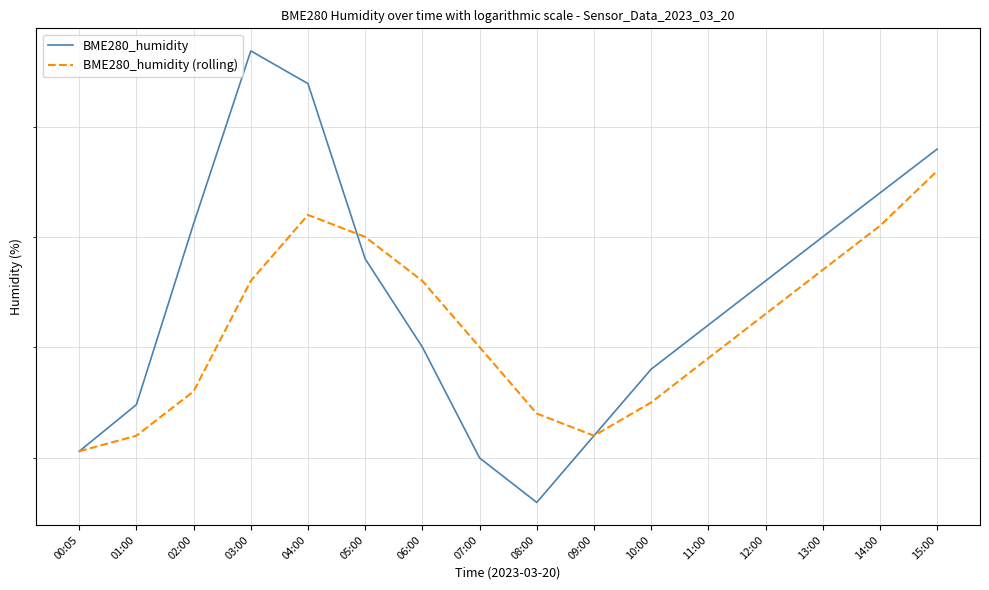

How many distinct data groups are displayed?

2